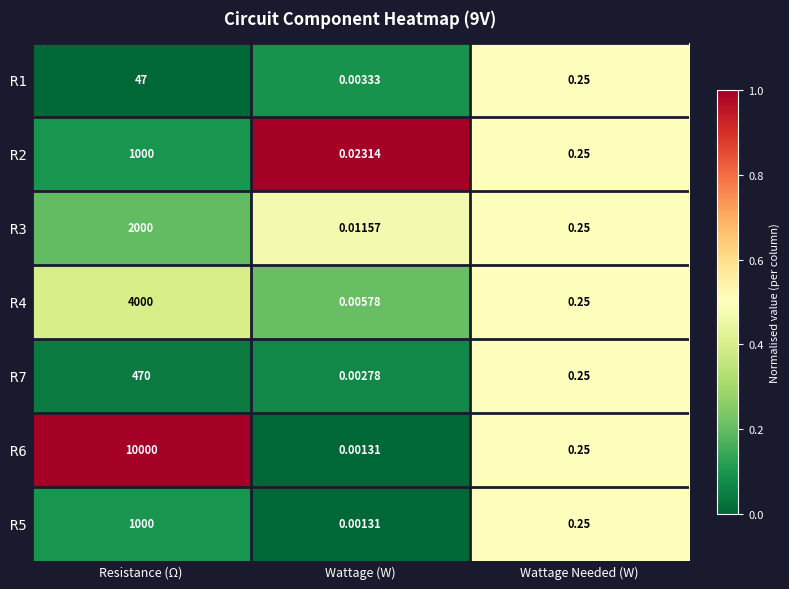

How many categories are shown in the chart?

3